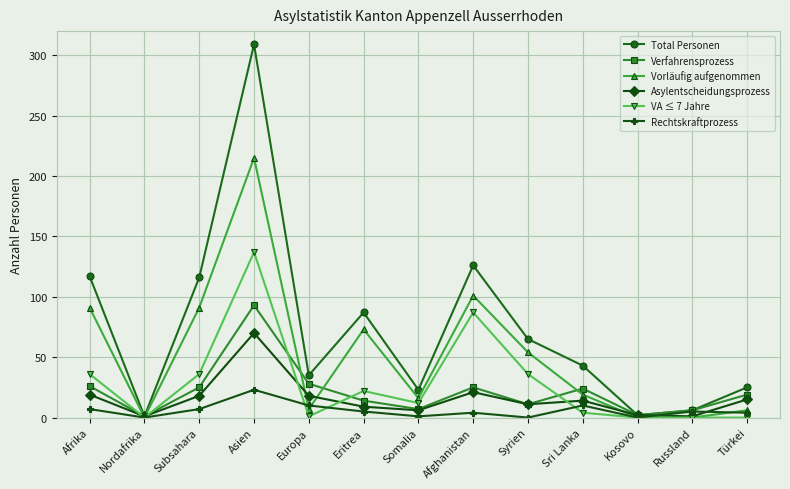

Which series has the largest total across all categories?

Total Personen